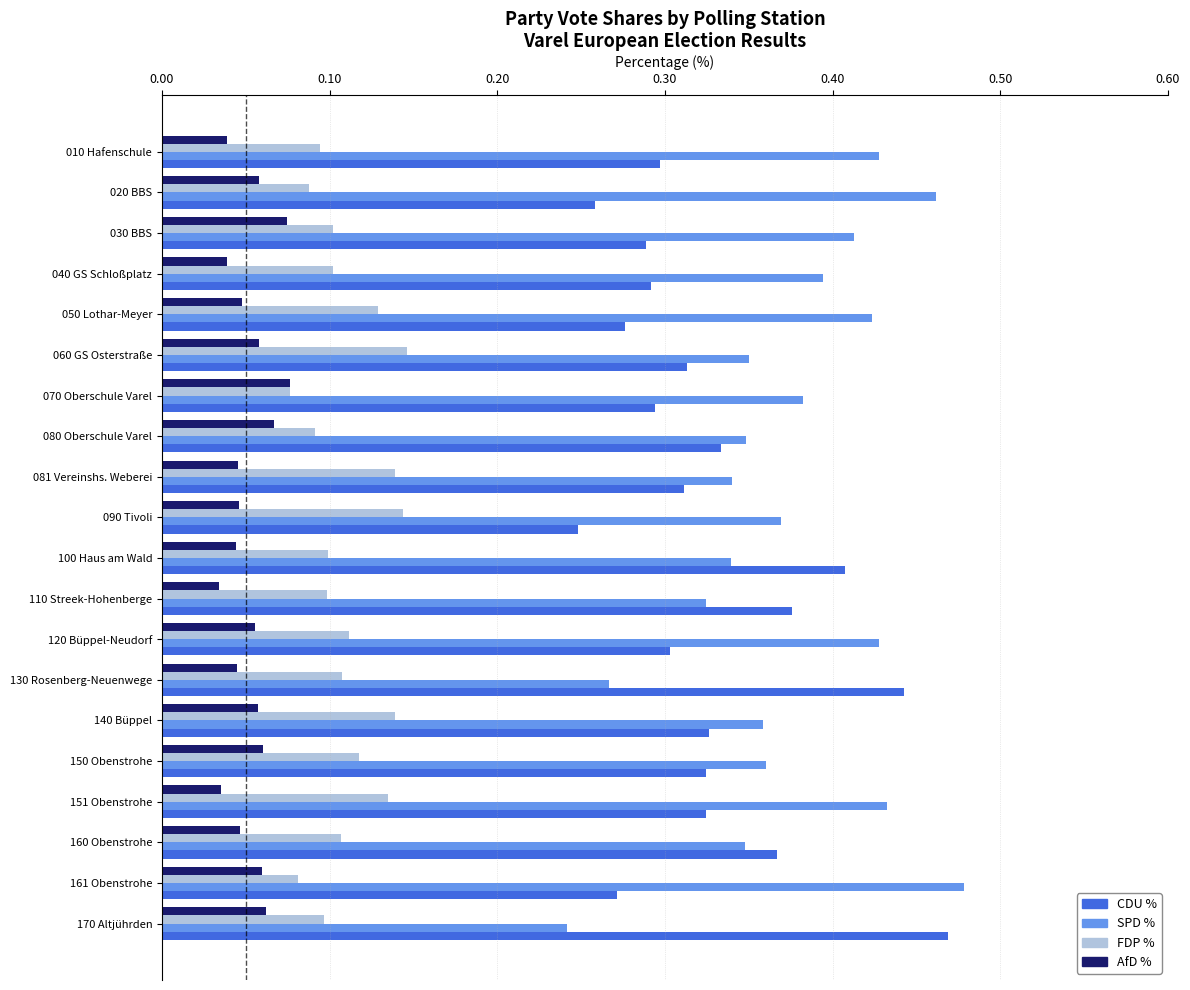

List the series in order of their peak value, highest first.

SPD %, CDU %, FDP %, AfD %